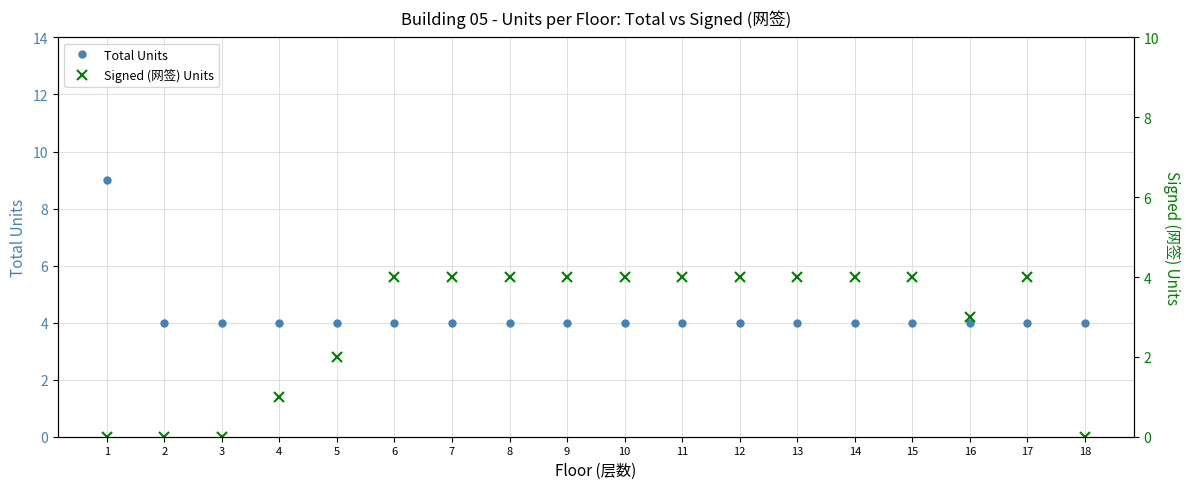

True or false: Signed (网签) Units and Total Units cross at least once.

False